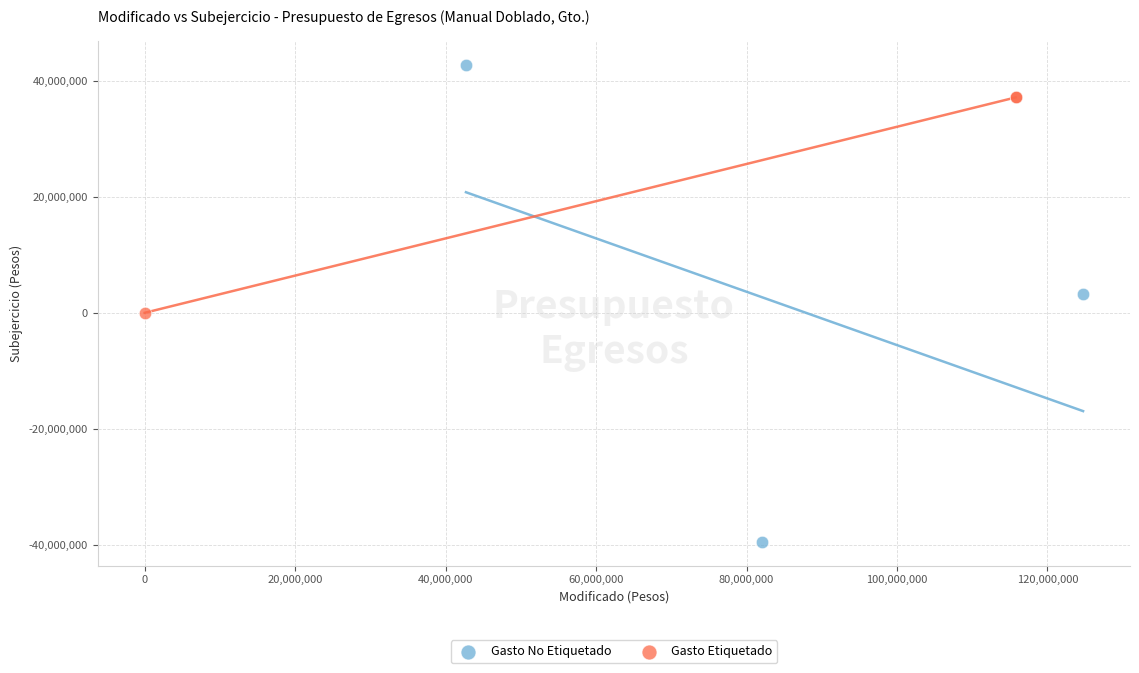

What are all the series names shown in the legend?

Gasto No Etiquetado, Gasto Etiquetado